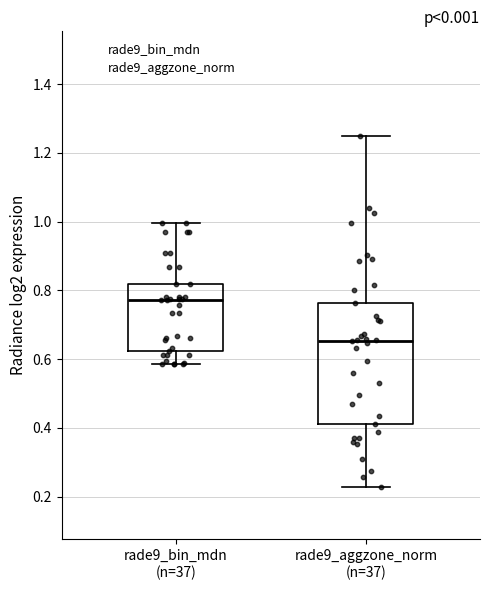

Which box is the tallest, from its lower edge to its upper edge?

rade9_aggzone_norm (n=37)